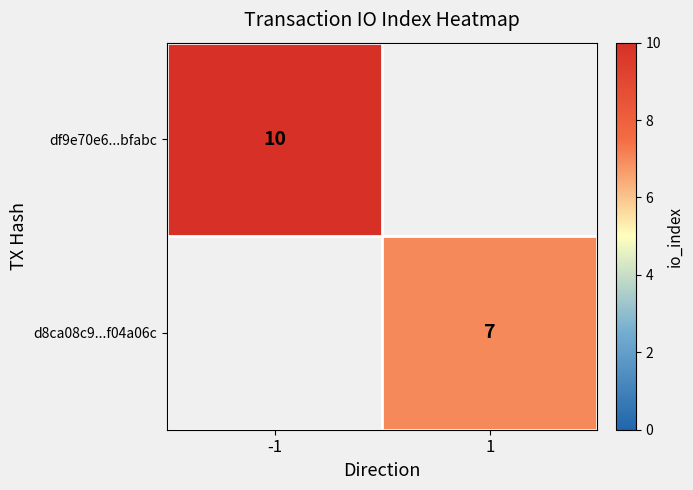

Is it true that d8ca08c9...f04a06c equals 11 at 1?

False